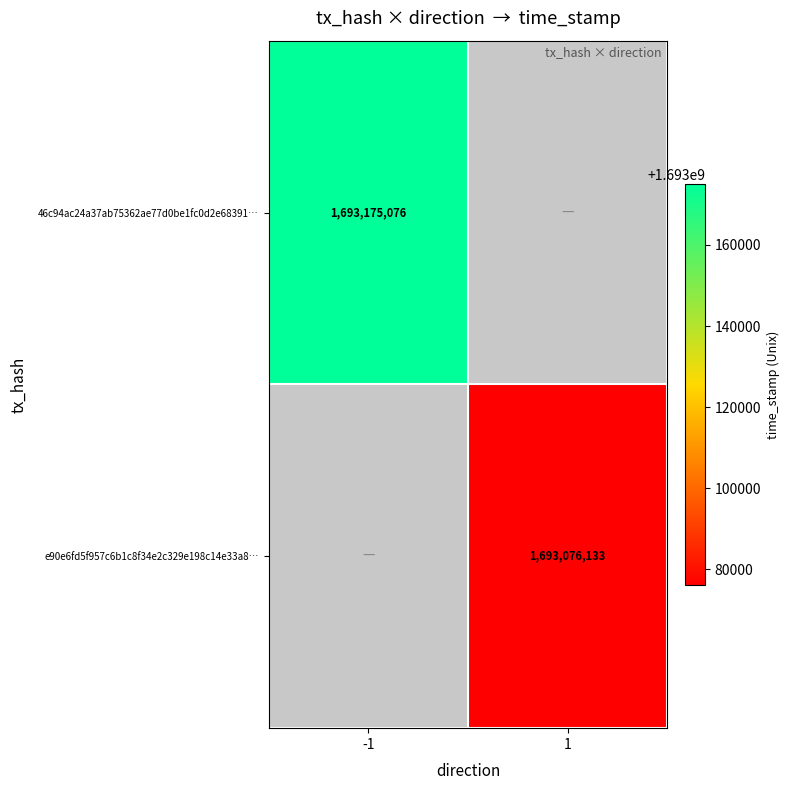

The 46c94ac24a37ab75362ae77d0be1fc0d2e68391… series shows 736784581 at -1. True or false?

False